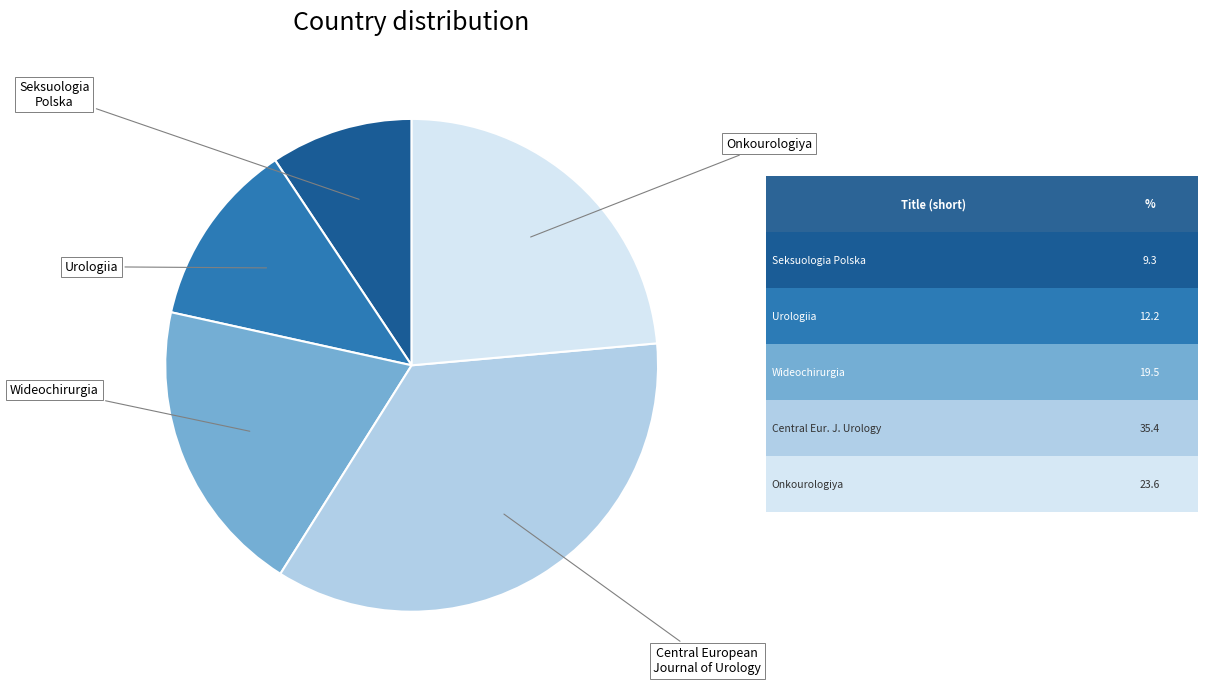

Does Urologiia account for over 50% of the chart?

No